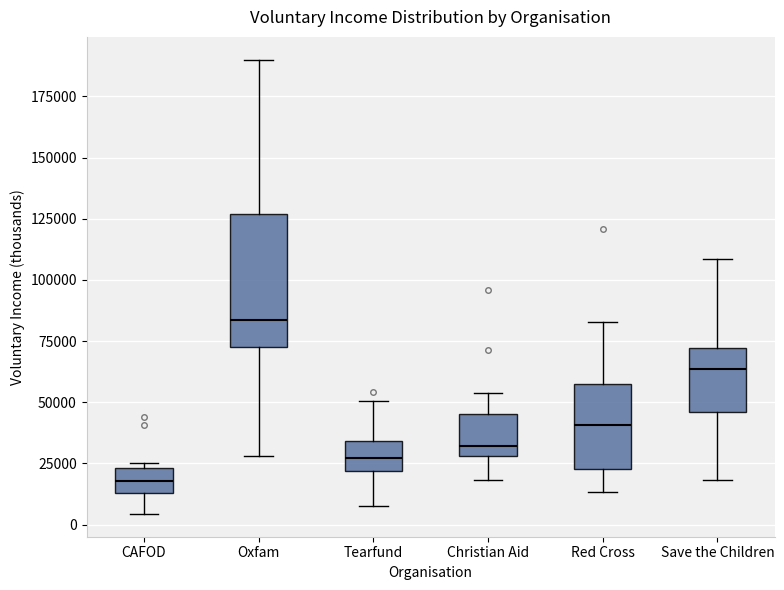

Comparing the boxes themselves (not the whiskers), which one is the tallest?

Oxfam